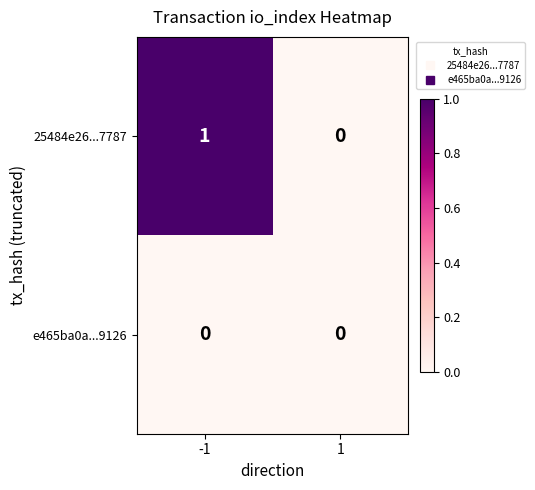

Reading left to right, list all the values displayed in this chart.

25484e26...7787: 1	0
e465ba0a...9126: 0	0